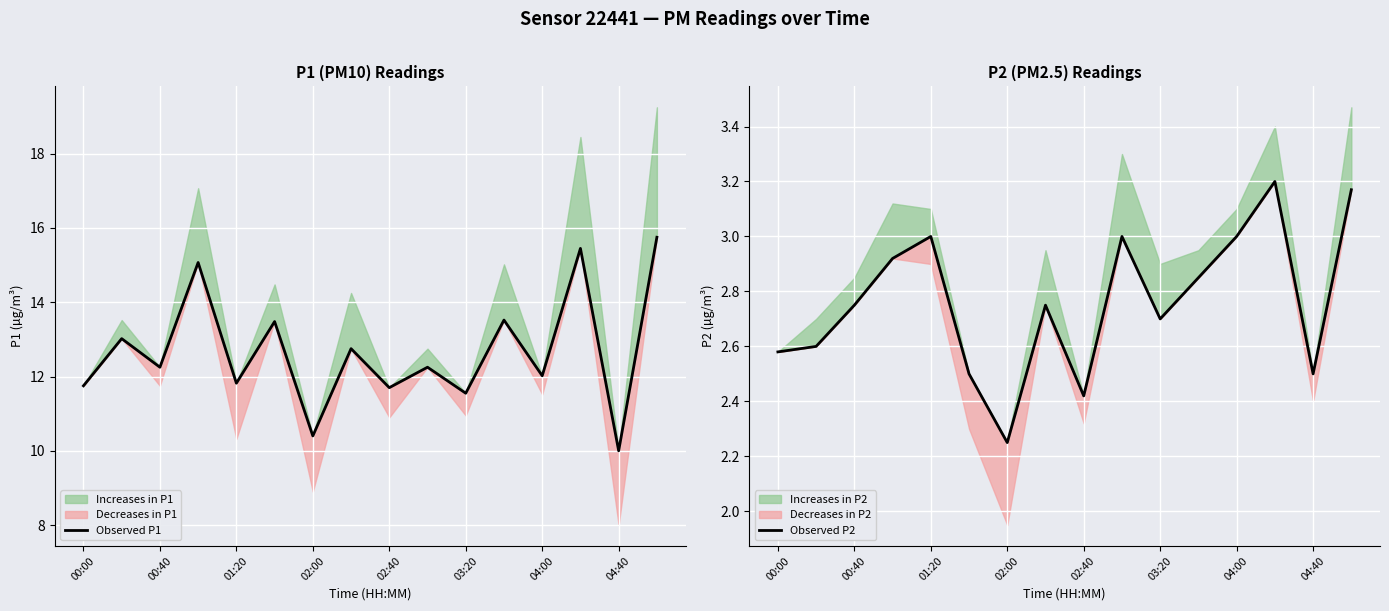

Is the value of Observed P1 at 00:00 greater than the value of Observed P2 at 04:00?

Yes